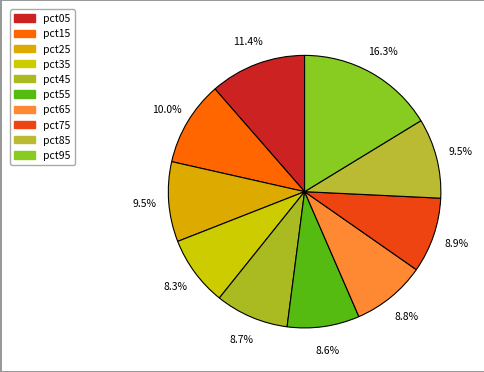

Count the number of slices in the pie.

10